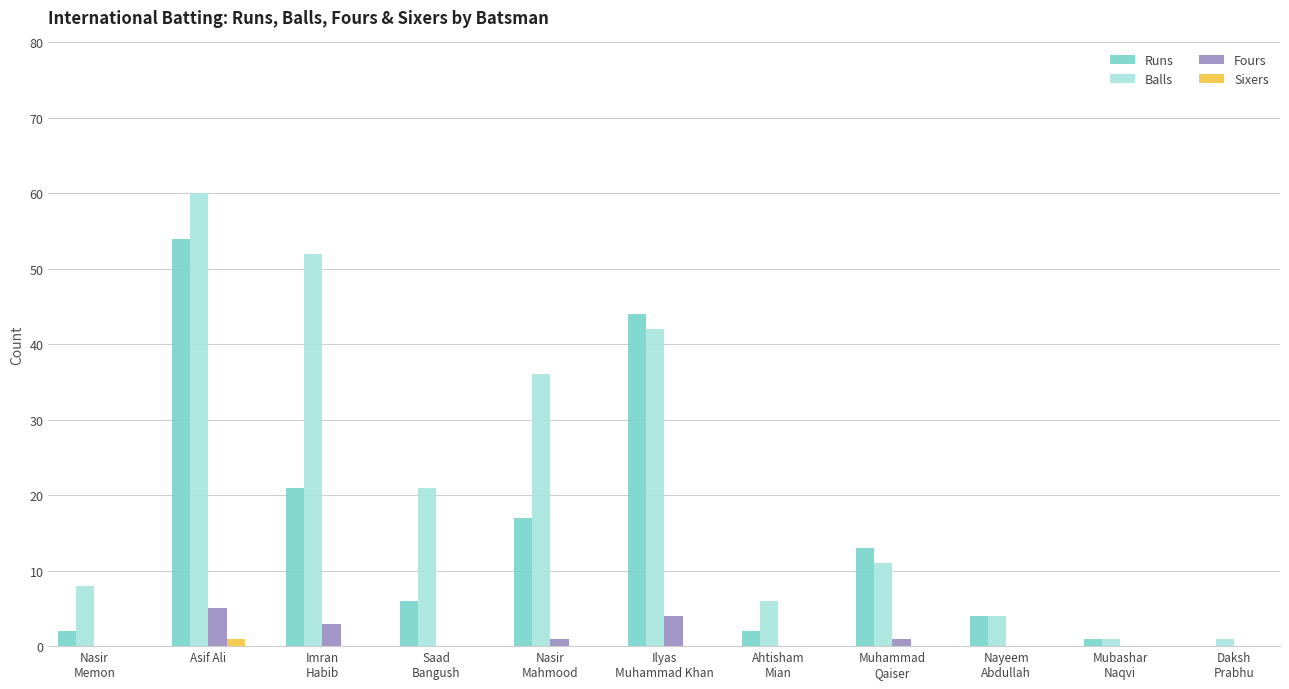

What is the greatest value displayed?

60